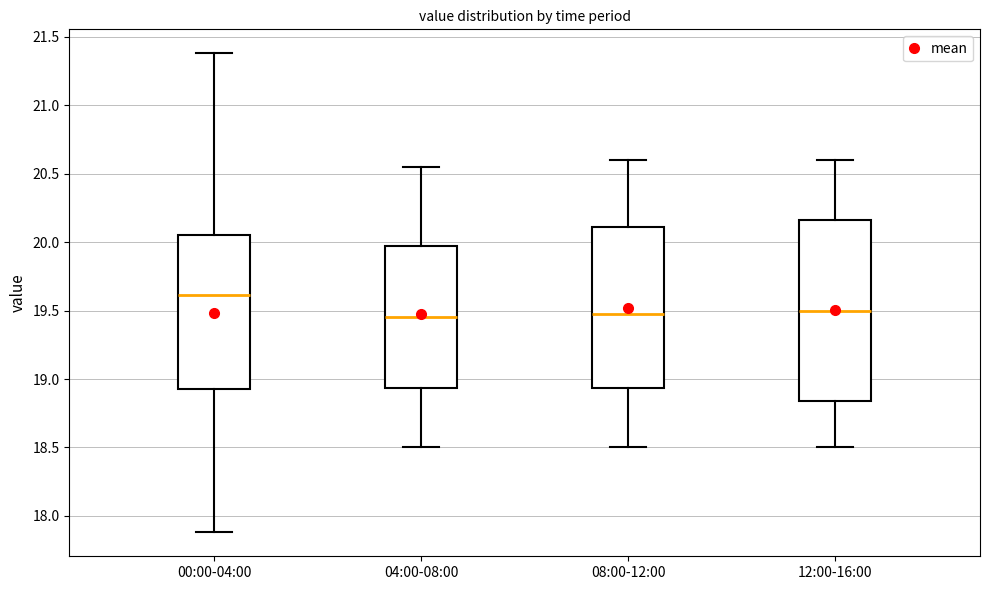

Comparing the boxes themselves (not the whiskers), which one is the tallest?

12:00-16:00